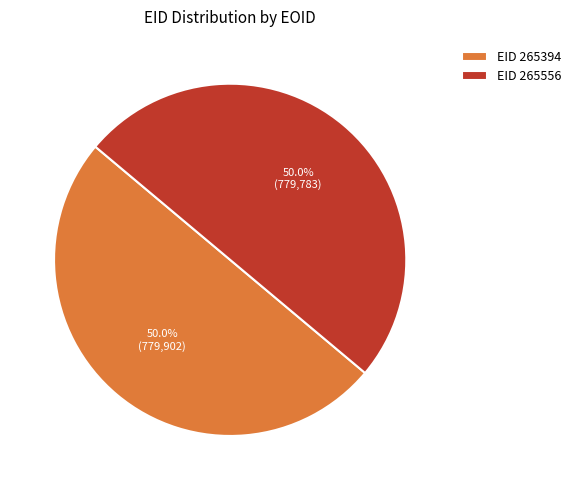

Approximately how many times larger is the value at 265556 compared to 265394?

1.0